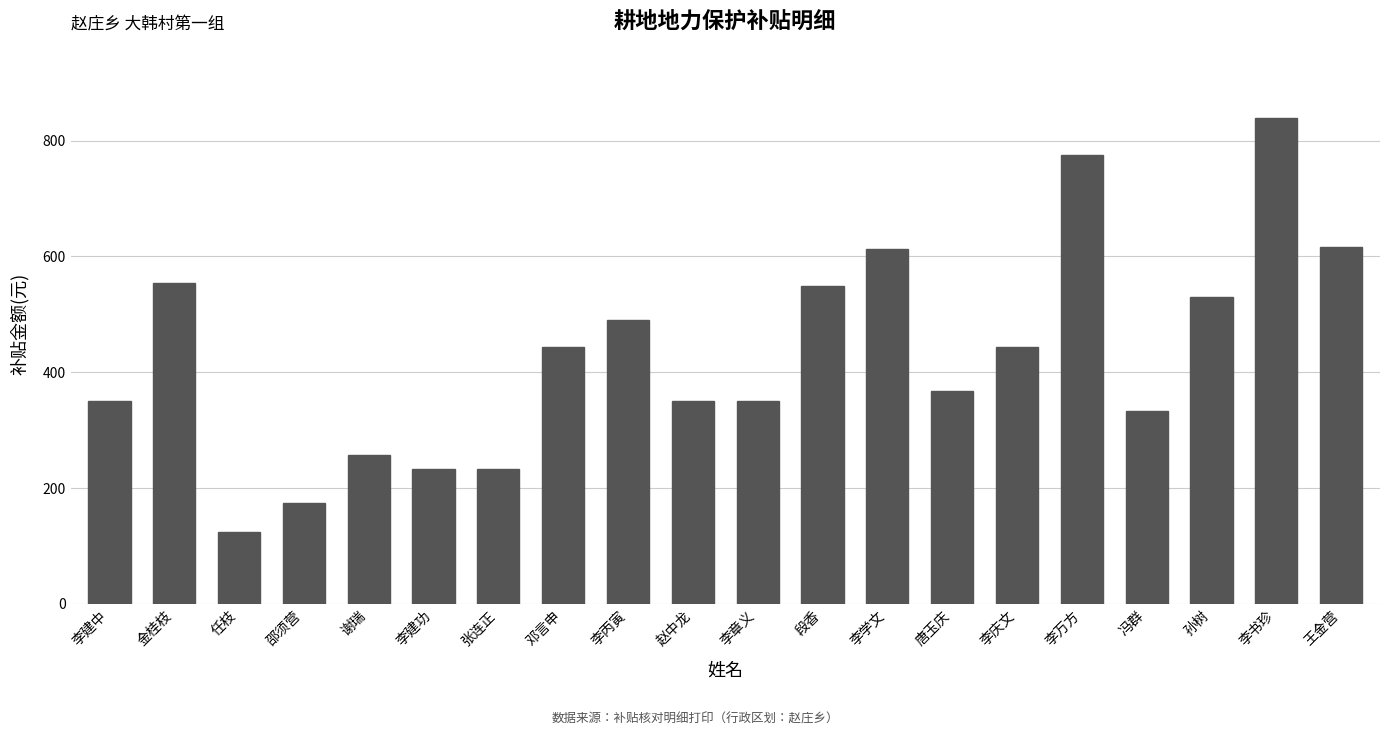

Are the bars grouped side by side (vs. stacked)?

No